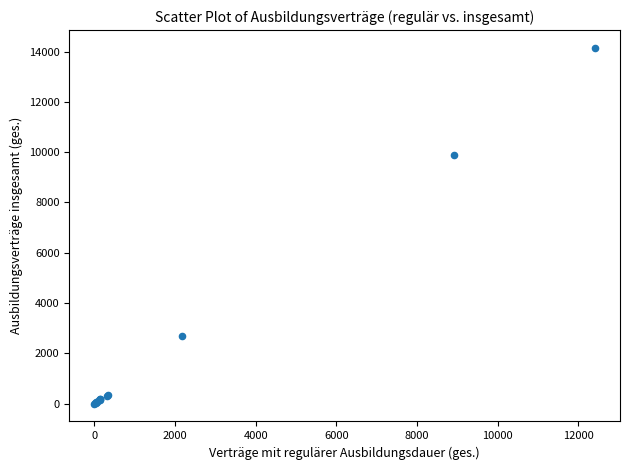

What Y value in the scatter plot is closest to 7074?

9906